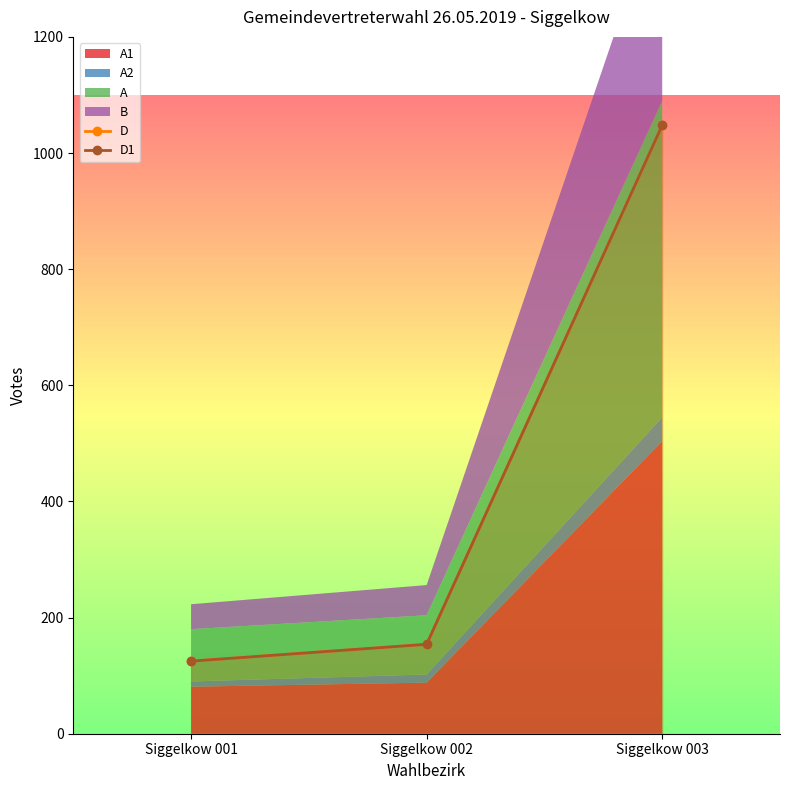

What is the lowest value of the D series?

125